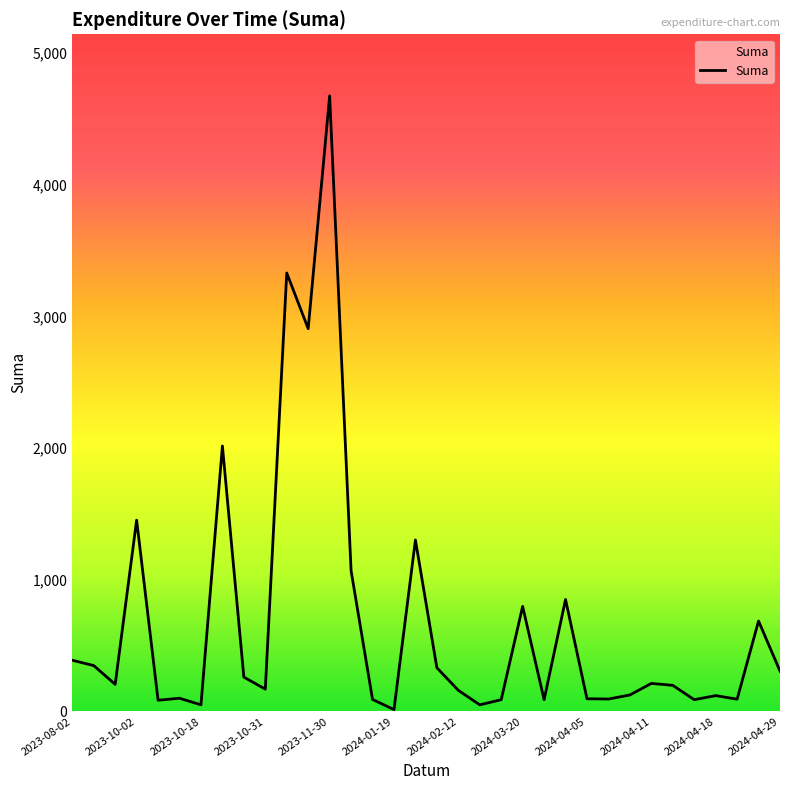

What is the maximum value shown in the chart?

4675.3